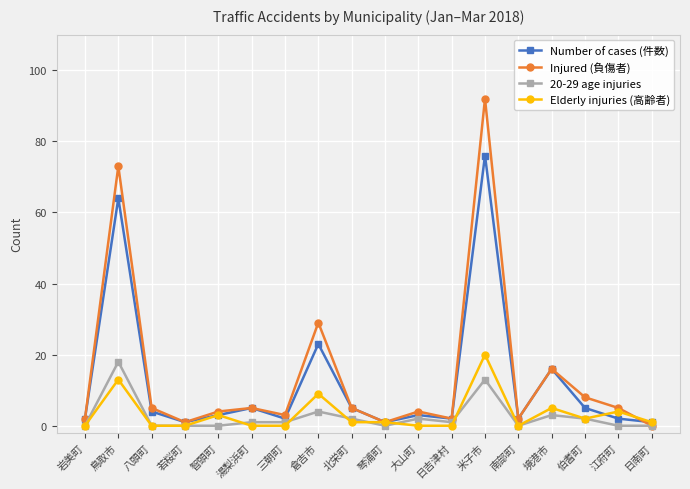

What is the approximate value of Number of cases (件数) at 智頭町?

3